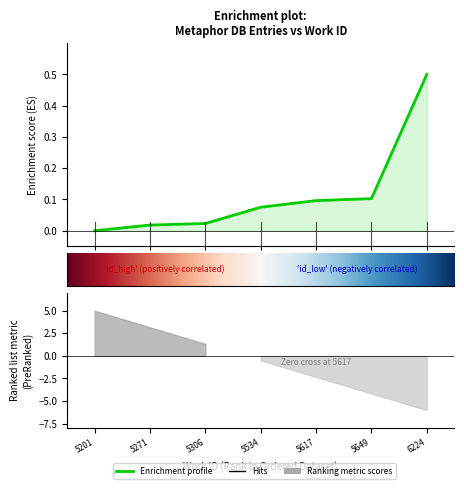

Which has a higher value, 5649 or 5201?

5649